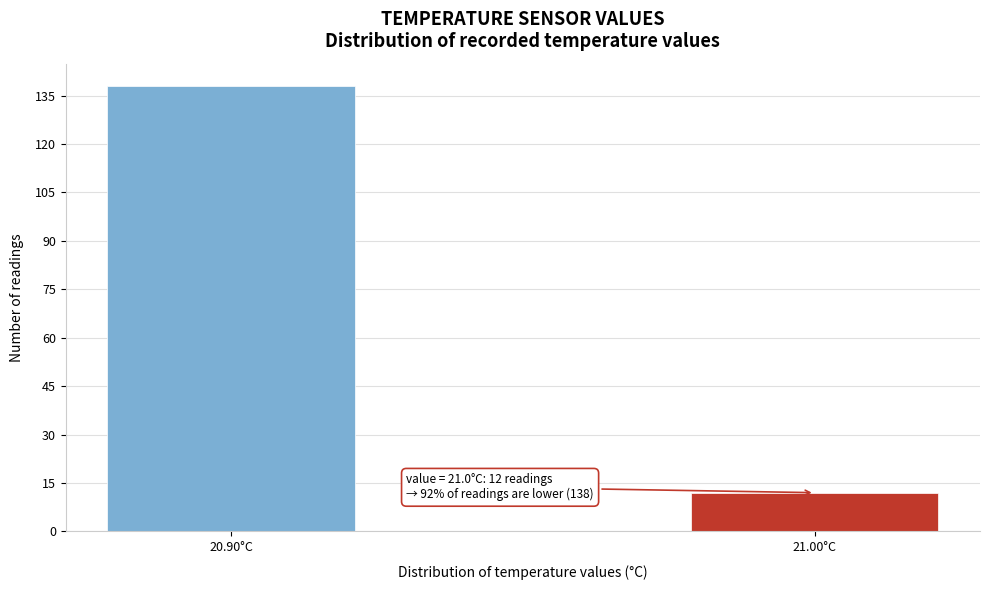

Reading left to right, list all the values displayed in this chart.

20.90°C=138	21.00°C=12